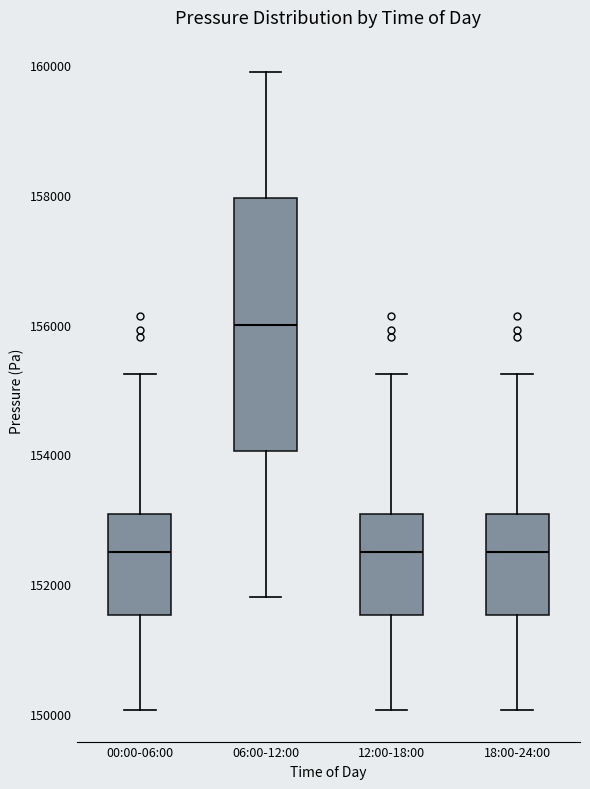

Reading left to right, read every box against the y-axis: the position of its median line, the range the box covers, and the ends of its whiskers. The values are not printed on the chart, so give them approximately, as read against the axis.

00:00-06:00: median 152400, box 151600 to 153000, whiskers 150000 to 155200
06:00-12:00: median 156000, box 154000 to 158000, whiskers 151800 to 160000
12:00-18:00: median 152400, box 151600 to 153000, whiskers 150000 to 155200
18:00-24:00: median 152400, box 151600 to 153000, whiskers 150000 to 155200